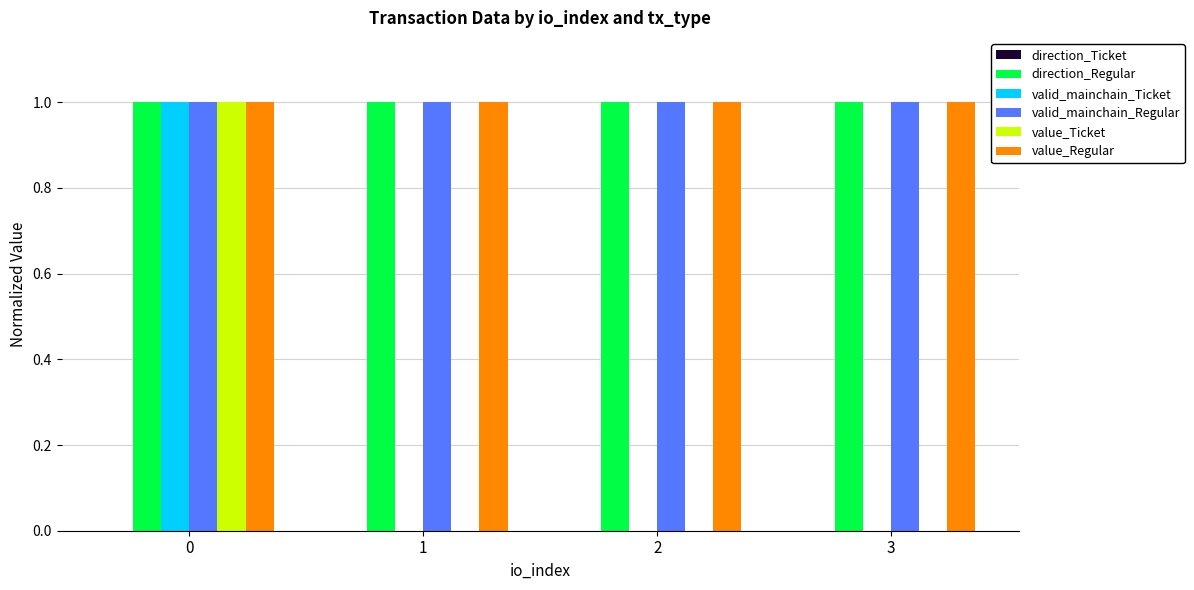

Are the bars grouped side by side (vs. stacked)?

Yes